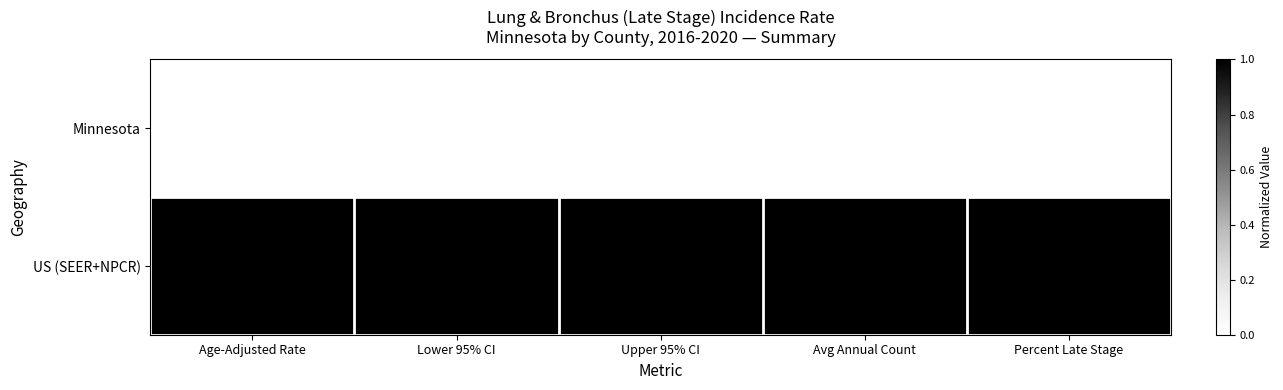

What value does the Minnesota series have at Percent Late Stage?

60.8